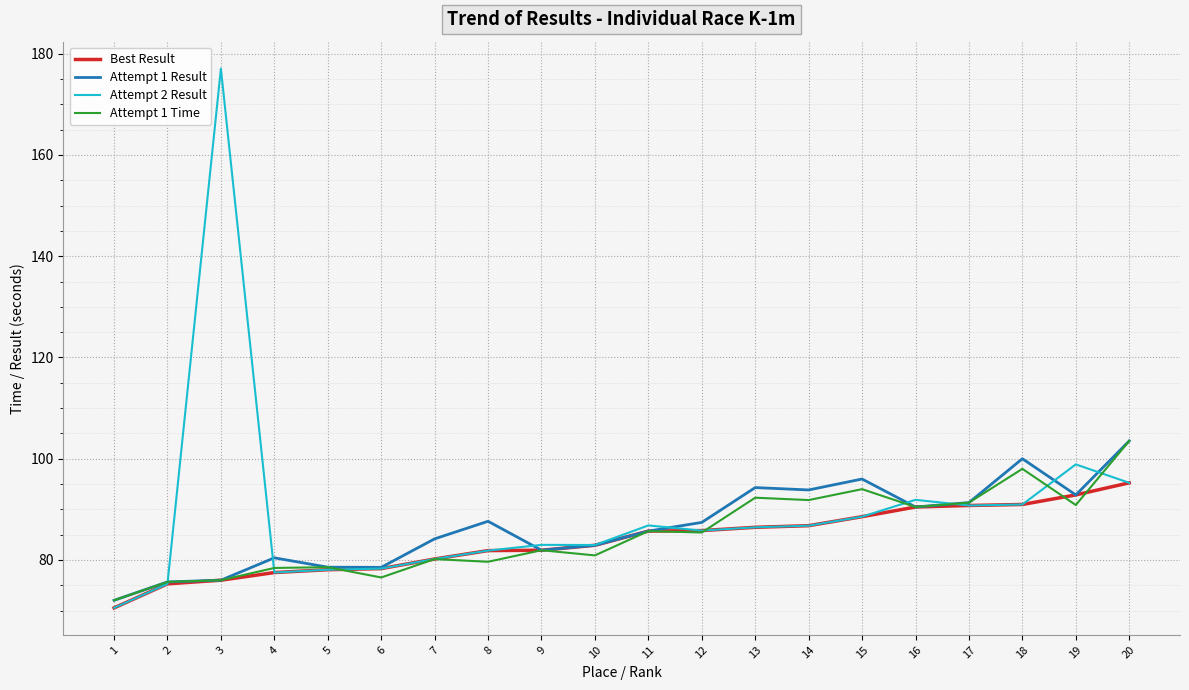

What is the difference between the maximum and minimum values in the Best Result series?

24.7